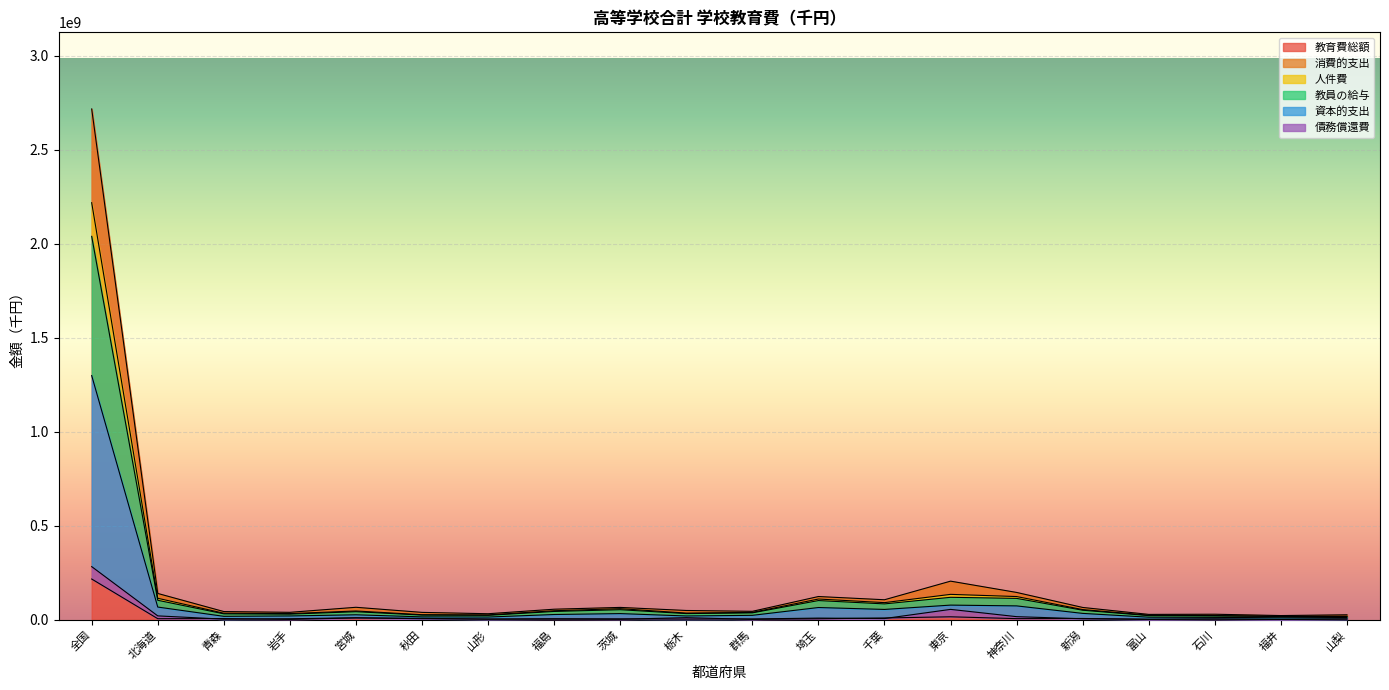

The 人件費 series shows 22463138 at 山梨. True or false?

False